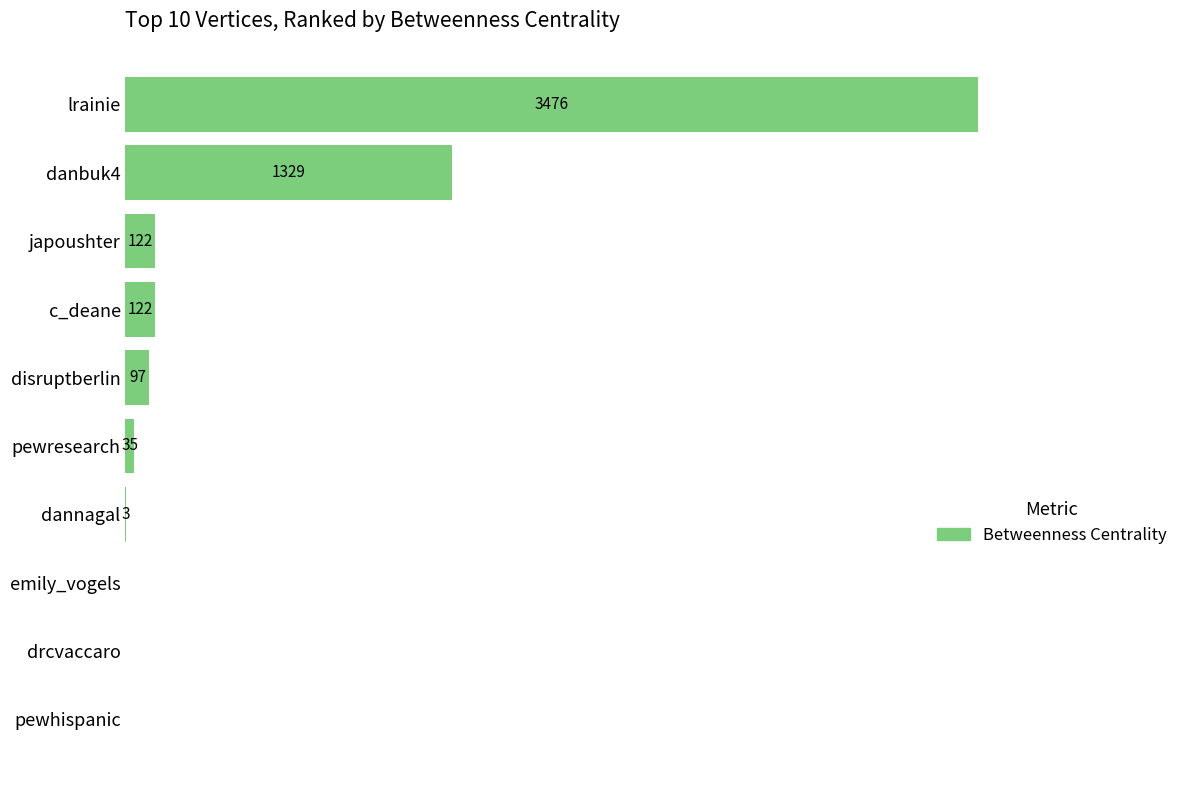

Which category has the highest value across all series?

lrainie